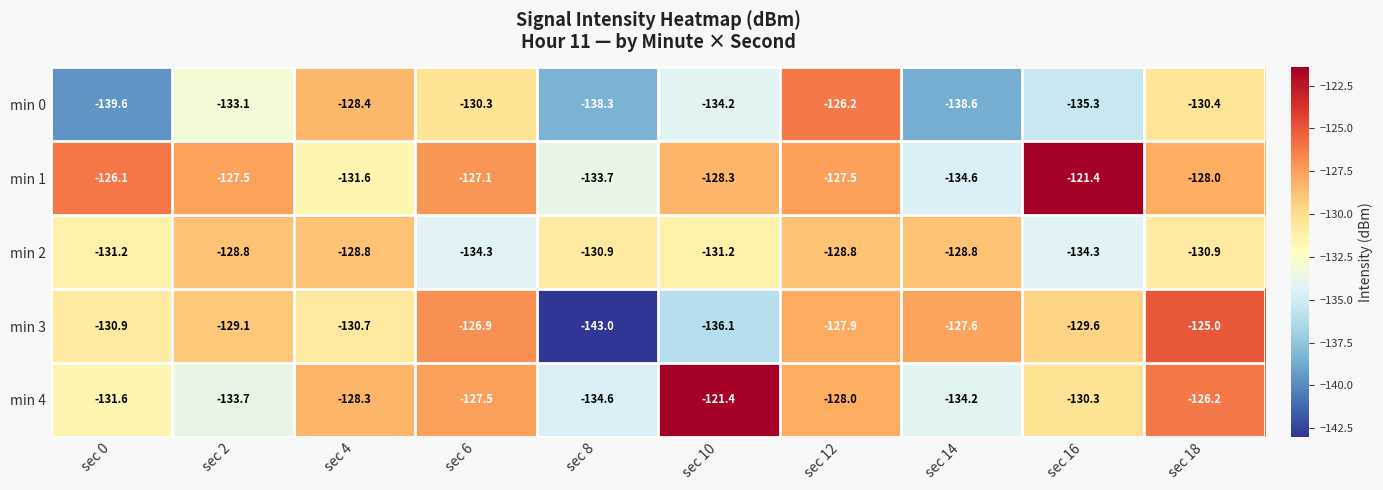

What is the sum of the min 4 values at sec 18 and sec 10?

-247.6